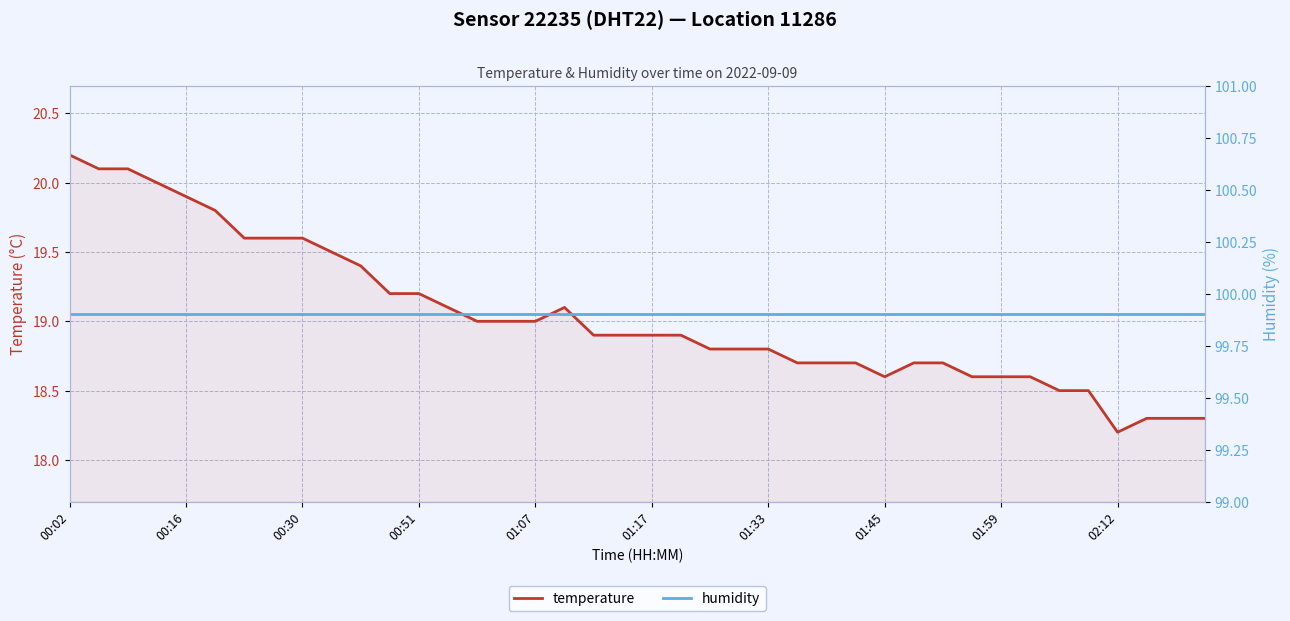

Is it true that temperature equals 18.8 at 01:33?

True